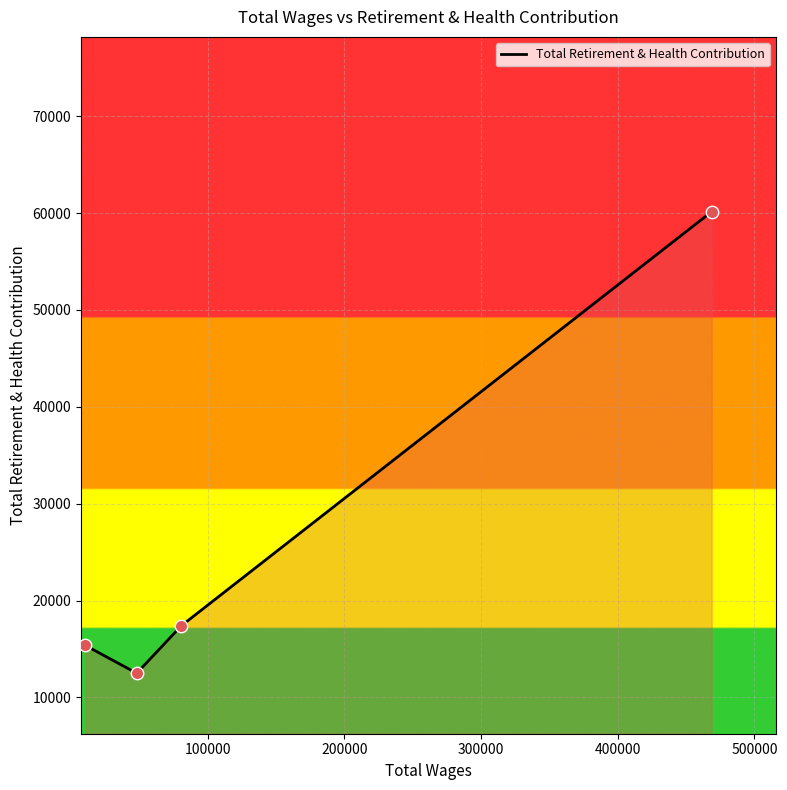

How many interior local valleys (lower than both neighbors) does the data have?

1